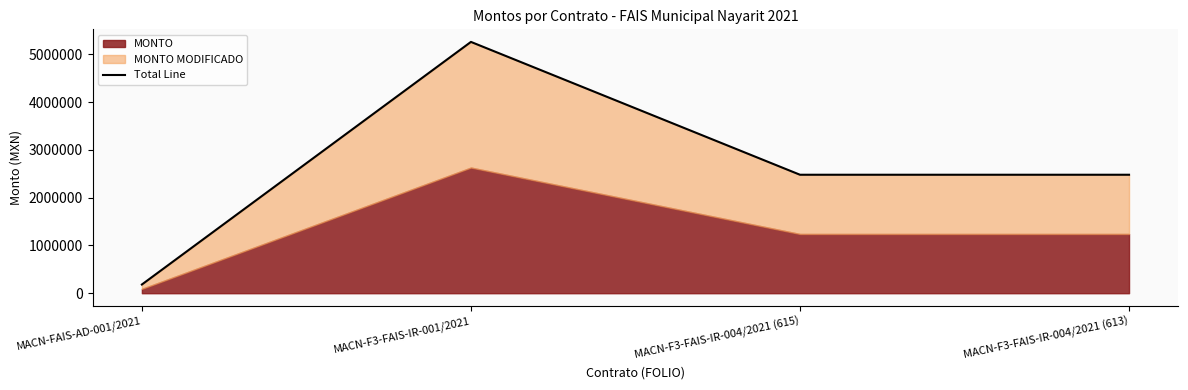

Which label corresponds to the largest value in the chart?

MACN-F3-FAIS-IR-001/2021